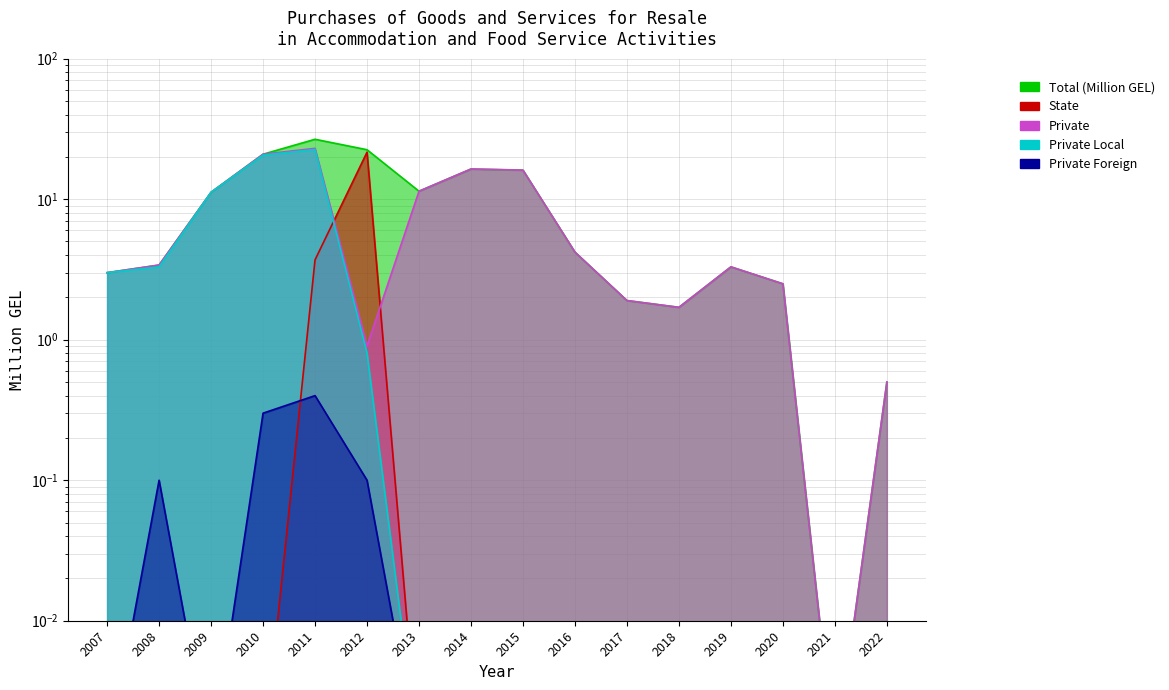

What is the total value across all series at 2008?

10.2